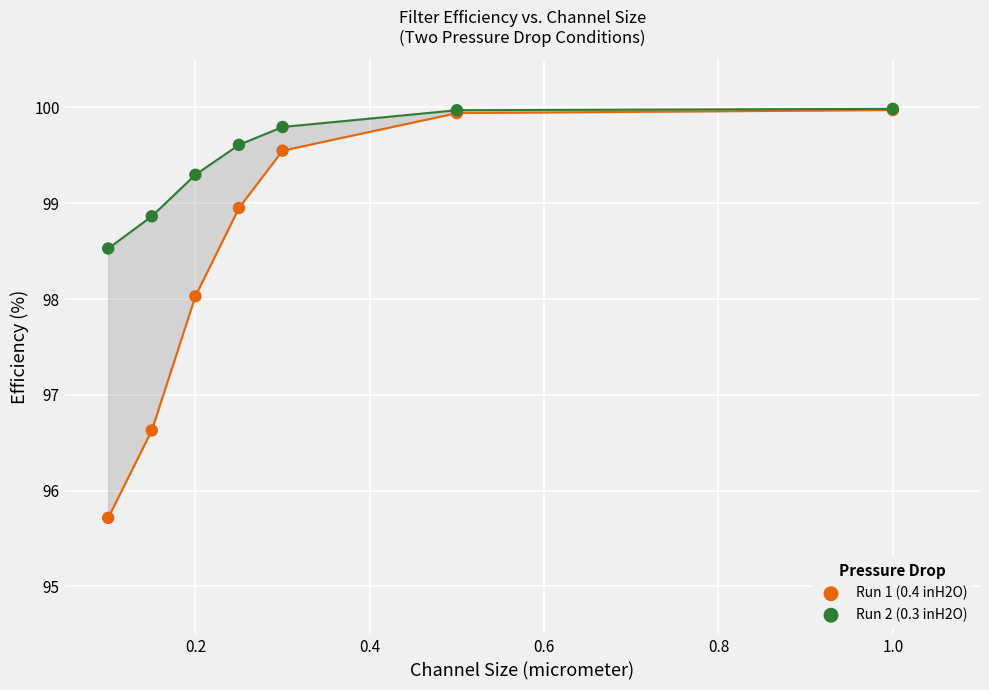

In the Run 1 (0.4 inH2O) series, what Y value is closest to 97?

96.6